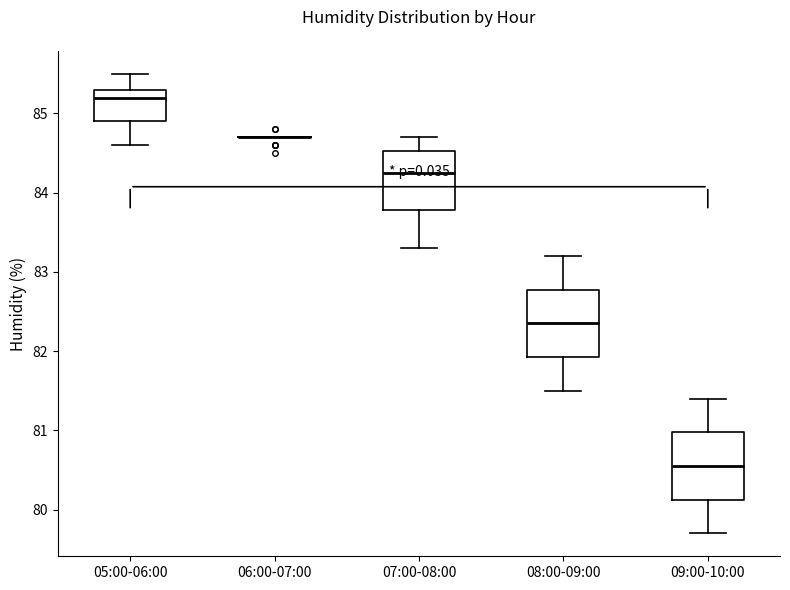

Reading left to right, read every box against the y-axis: the position of its median line, the range the box covers, and the ends of its whiskers. The values are not printed on the chart, so give them approximately, as read against the axis.

05:00-06:00: median 85.2, box 84.9 to 85.3, whiskers 84.6 to 85.5
06:00-07:00: box collapsed to a line at 84.7, whiskers 84.7 to 84.7
07:00-08:00: median 84.3, box 83.8 to 84.5, whiskers 83.3 to 84.7
08:00-09:00: median 82.4, box 81.9 to 82.8, whiskers 81.5 to 83.2
09:00-10:00: median 80.6, box 80.1 to 81.0, whiskers 79.7 to 81.4